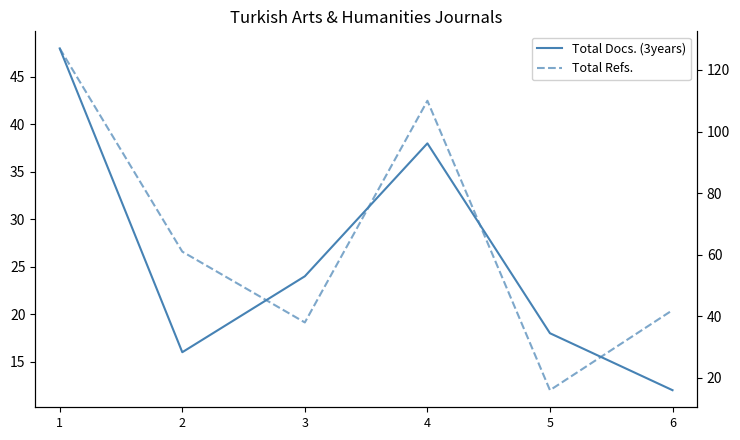

What is the difference between the Total Docs. (3years) values at 3 and 5?

6